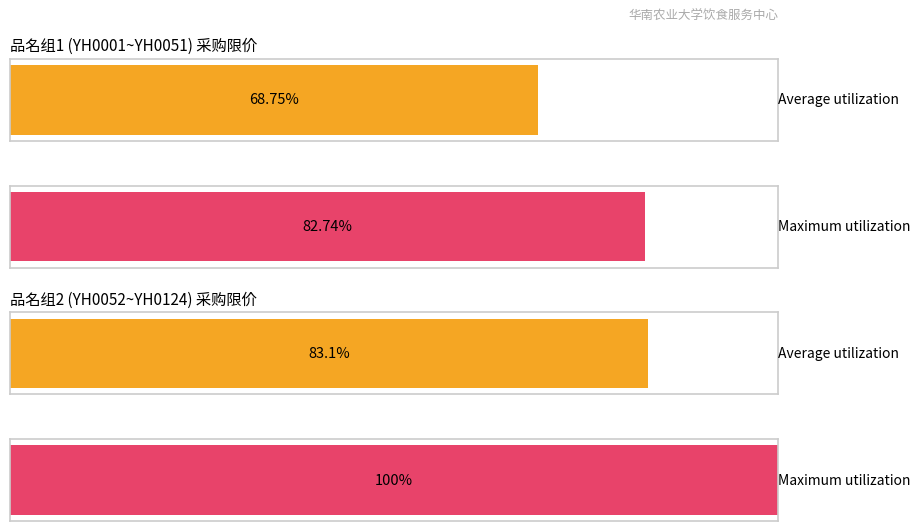

How many values in the 采购限价 series exceed 13?

4